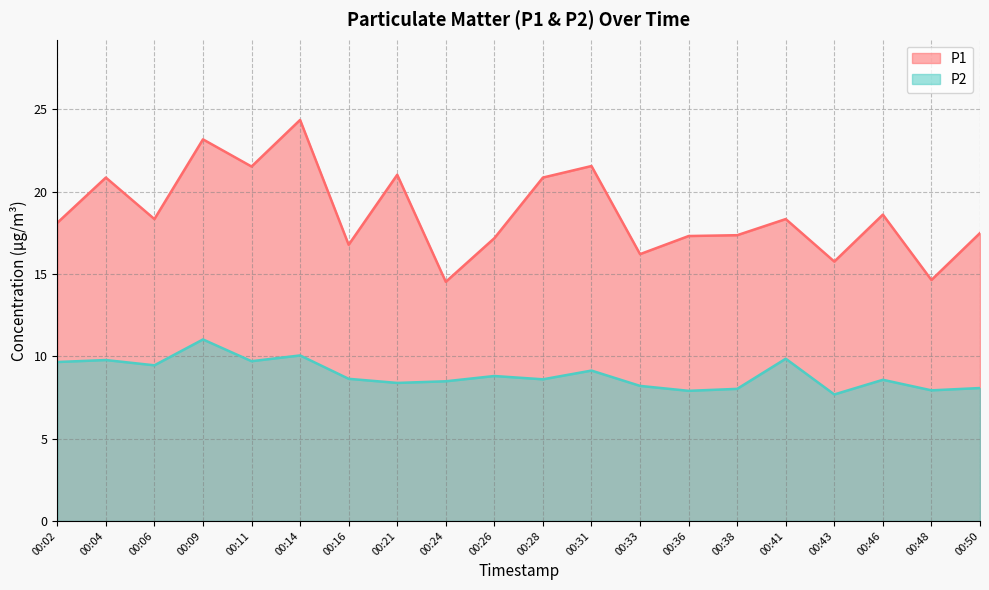

Which label corresponds to the largest value in the chart?

00:14